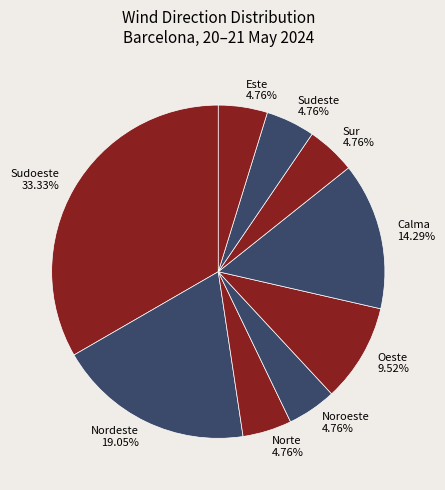

Does Nordeste 19.05% account for over 50% of the chart?

No